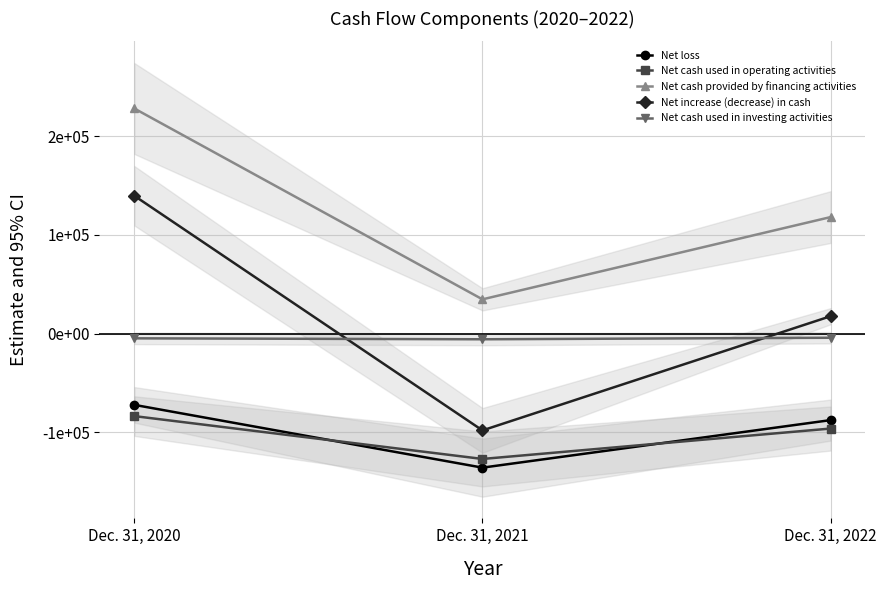

What is the maximum value shown in the chart?

228170